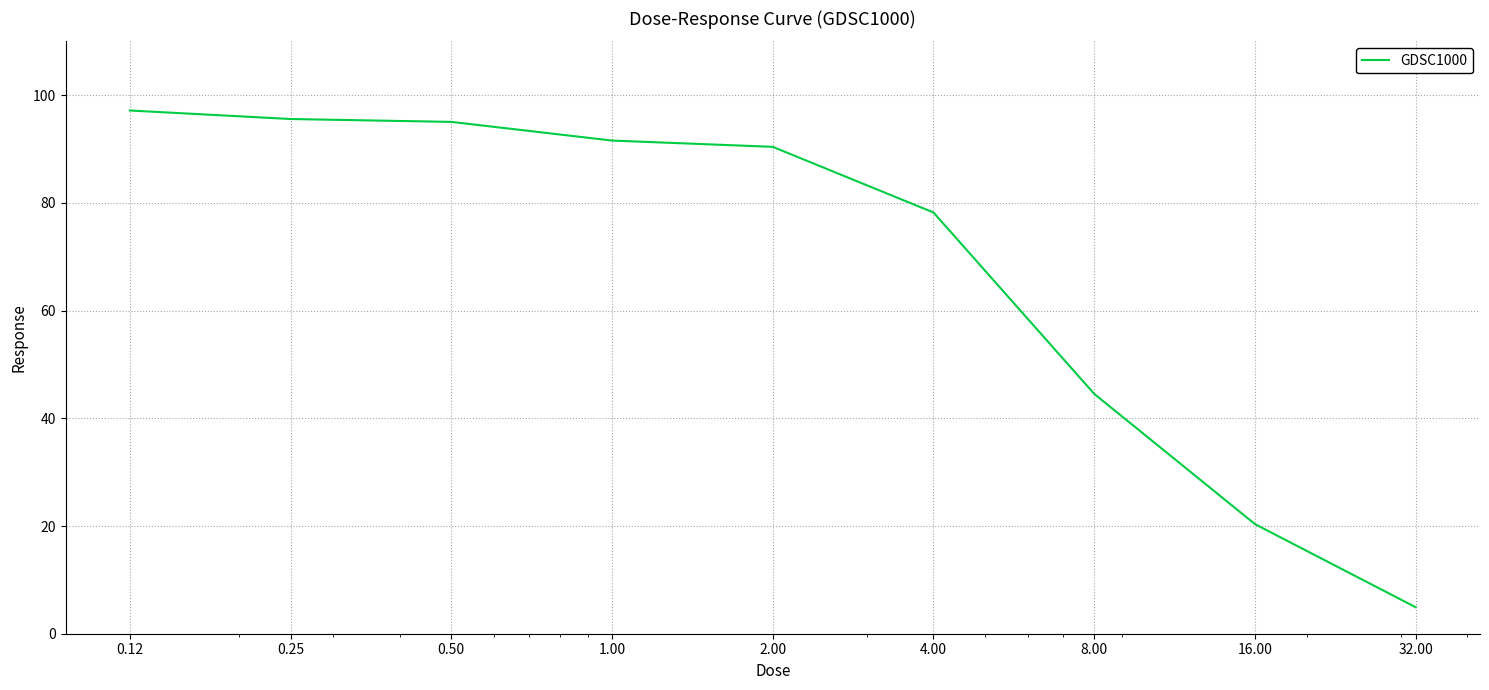

What is the greatest value displayed?

97.2